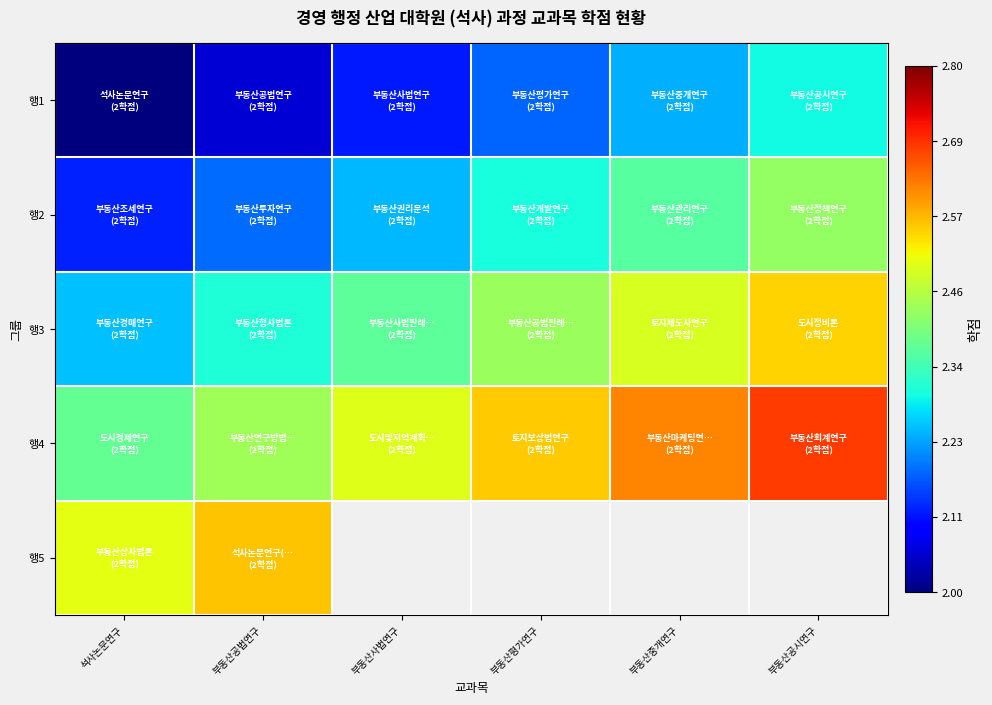

Rank the series at 부동산공법연구 from highest to lowest value.

행5, 행4, 행3, 행2, 행1